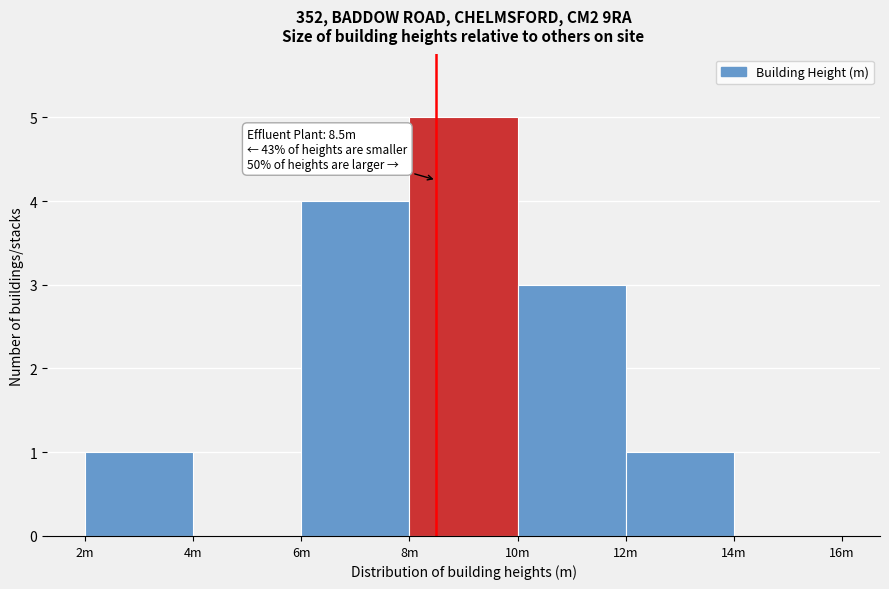

Reading left to right, transcribe all the data shown in this chart.

2m=1	4m=0	6m=4	8m=5	10m=3	12m=1	14m=0